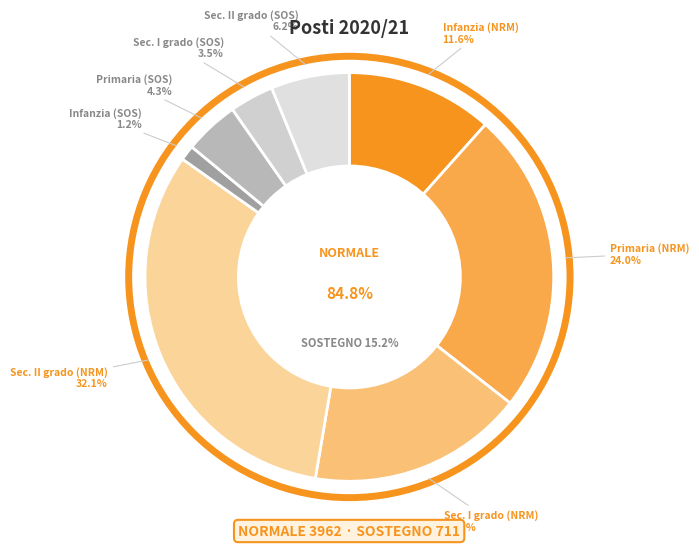

Which category has the biggest portion of the pie?

Secondaria II (NORMALE)